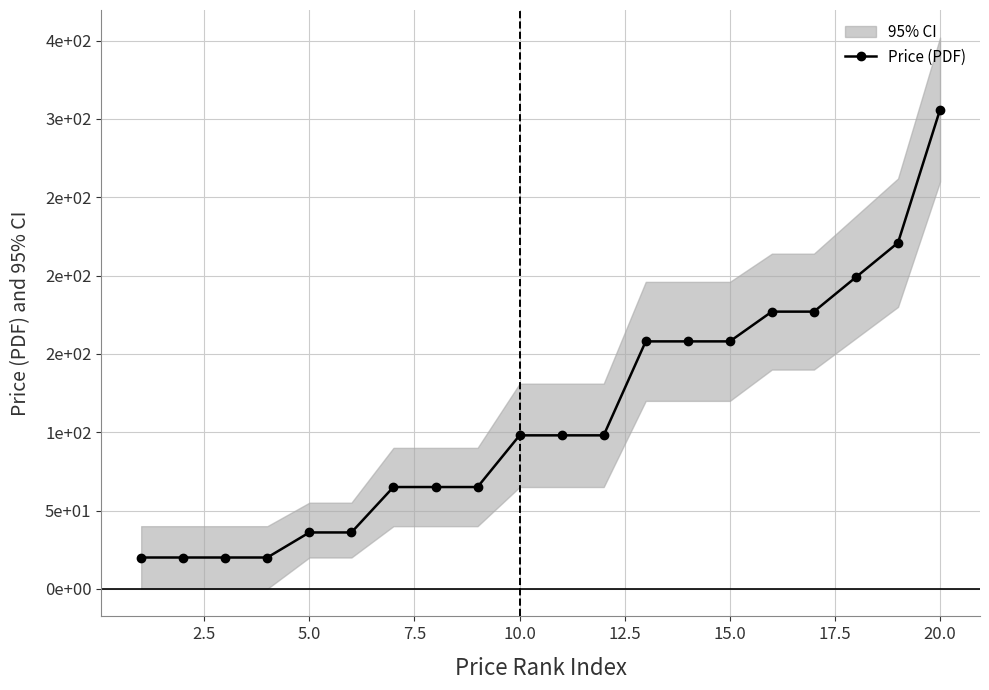

What is the minimum value shown in the chart?

20